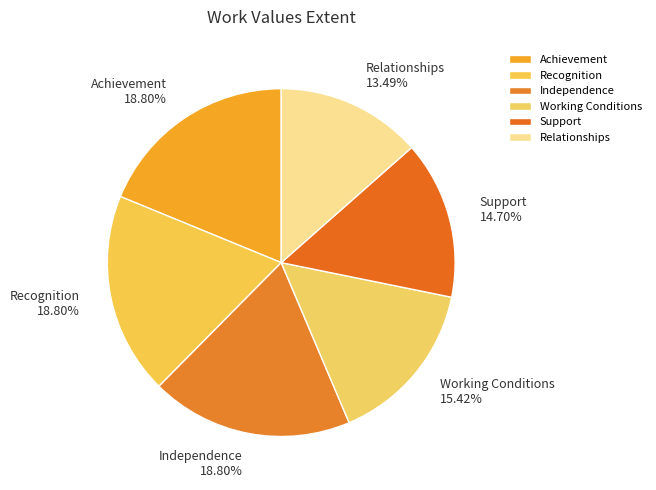

What portion of the pie excludes Support?

85.3%